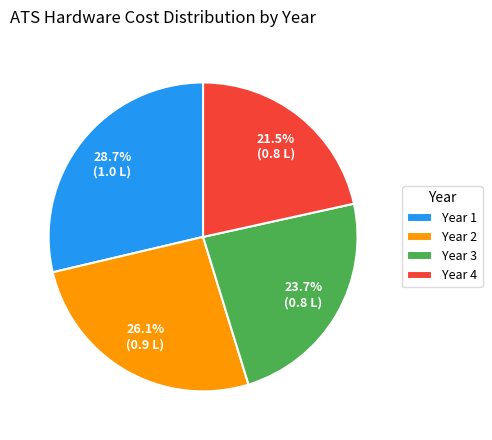

Which slice is the smallest?

Year 4